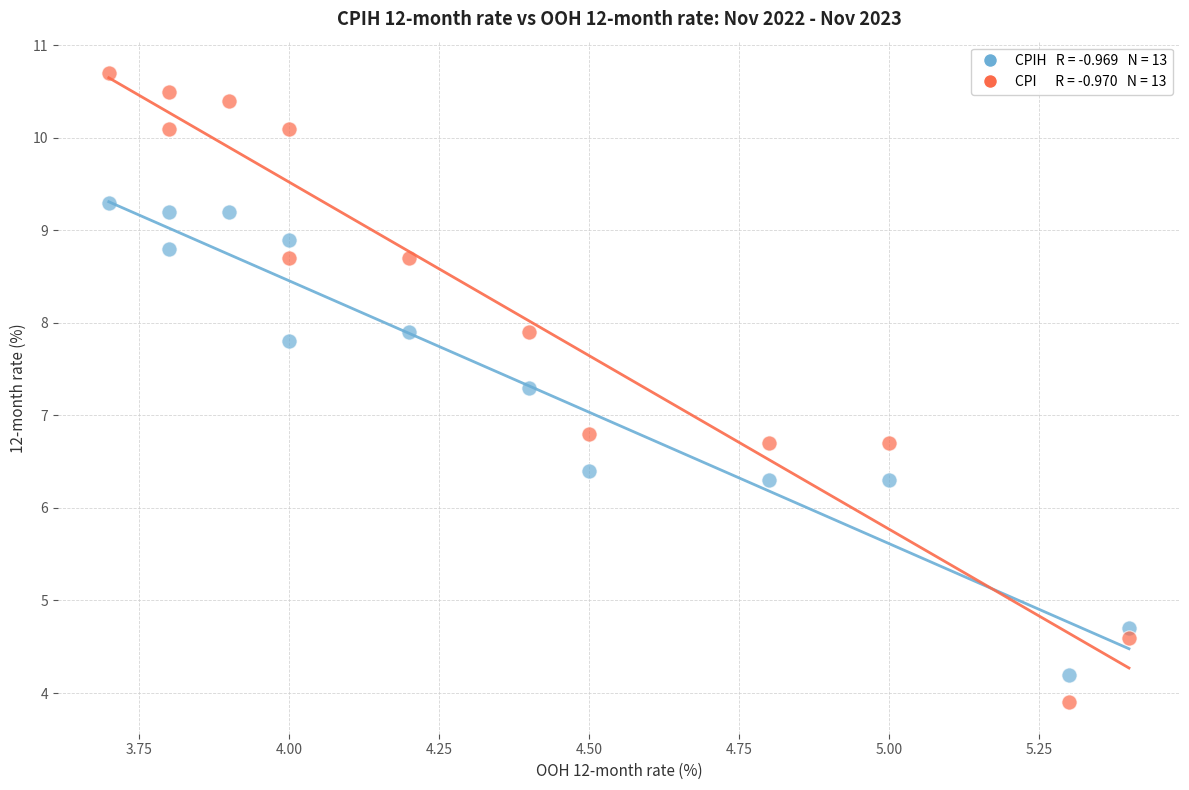

Across all series, what Y value is closest to 7?

6.8